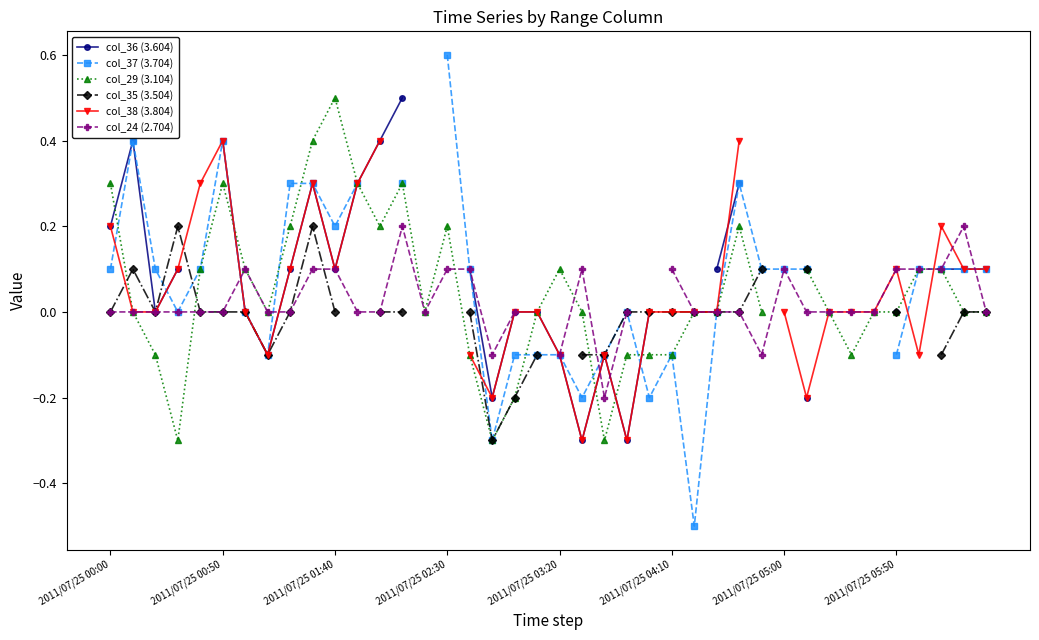

How many values in the col_35 (3.504) series are below 0?

7